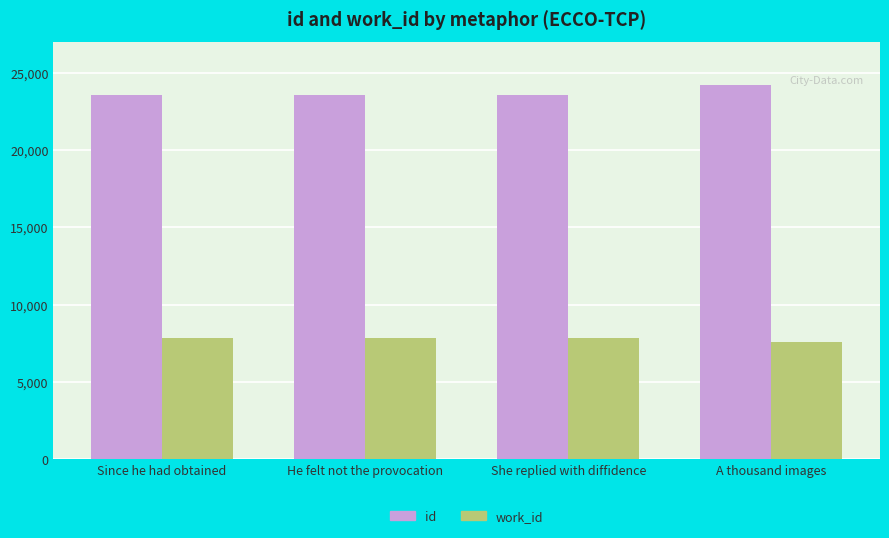

What is the label of the 1st bar from the right?

A thousand images